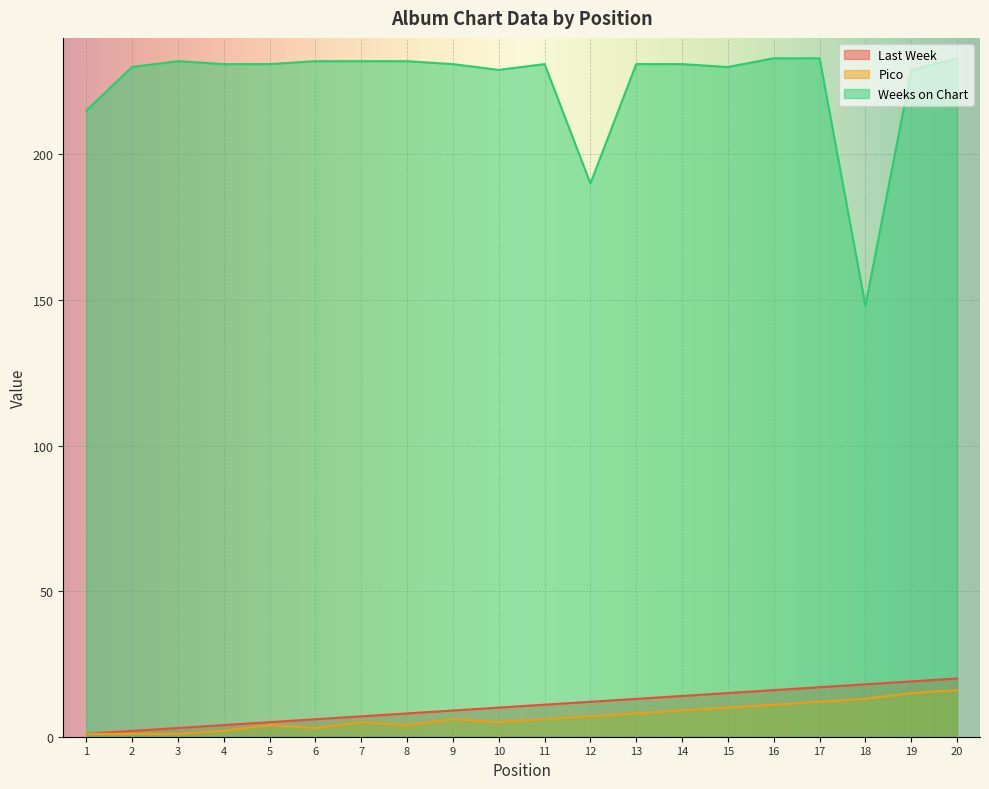

What is the value of the Pico point at the 20th from the left?

16